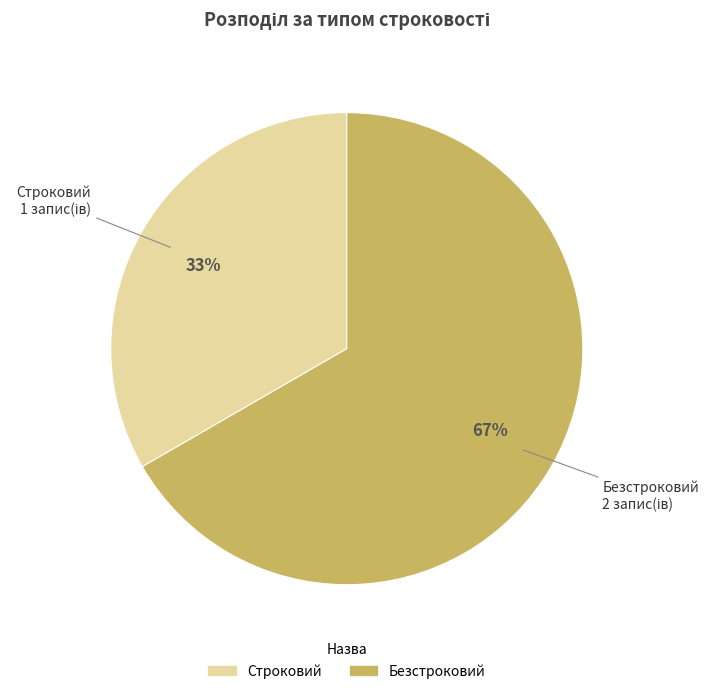

Is it true that Безстроковий is 67% of the pie?

True